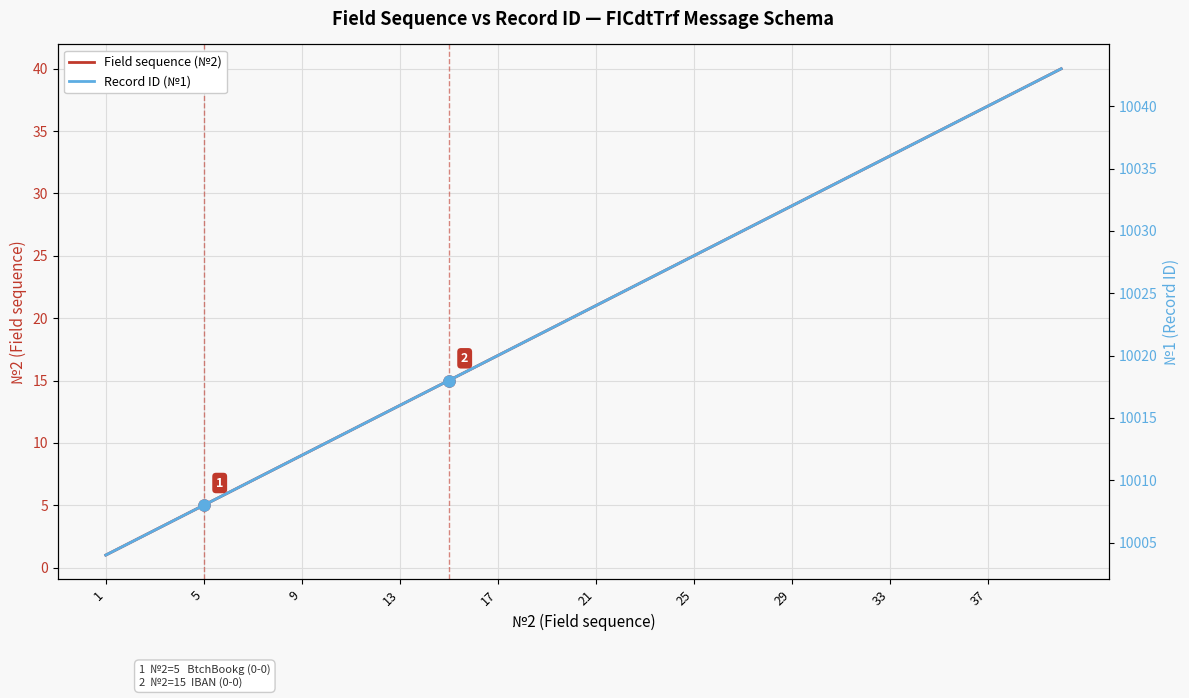

At 28, list the series in order from largest to smallest.

Record ID (№1), Field sequence (№2)